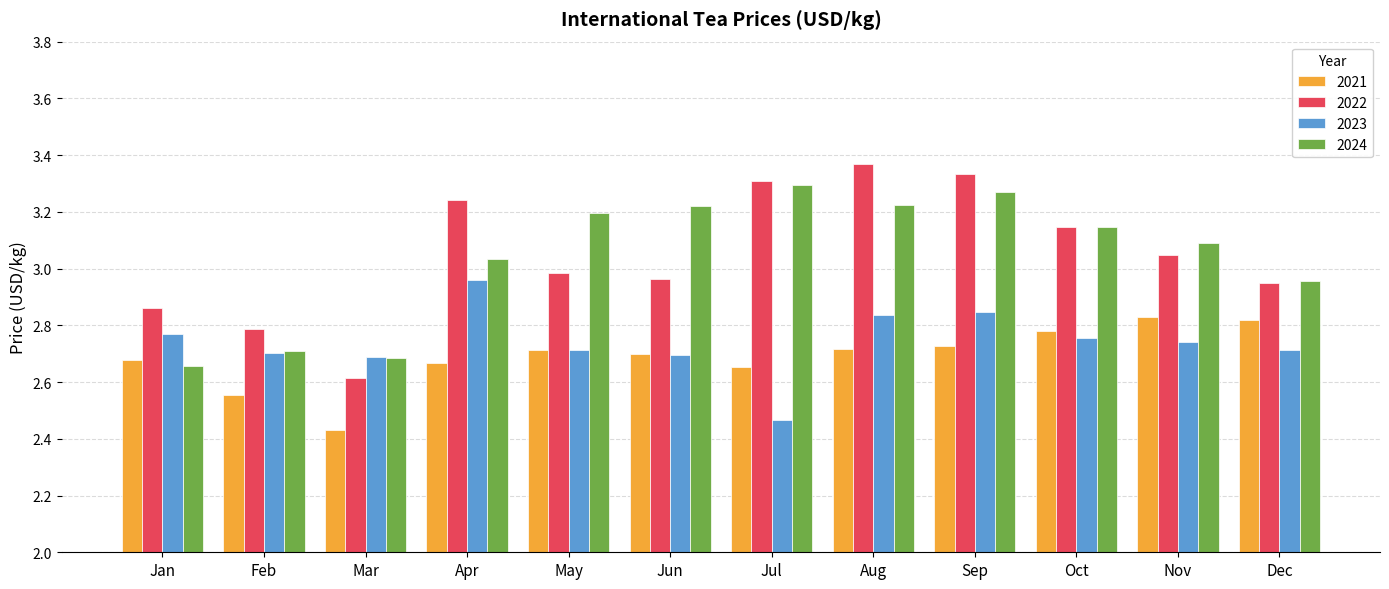

What is the sum of all 2021 values?

32.3